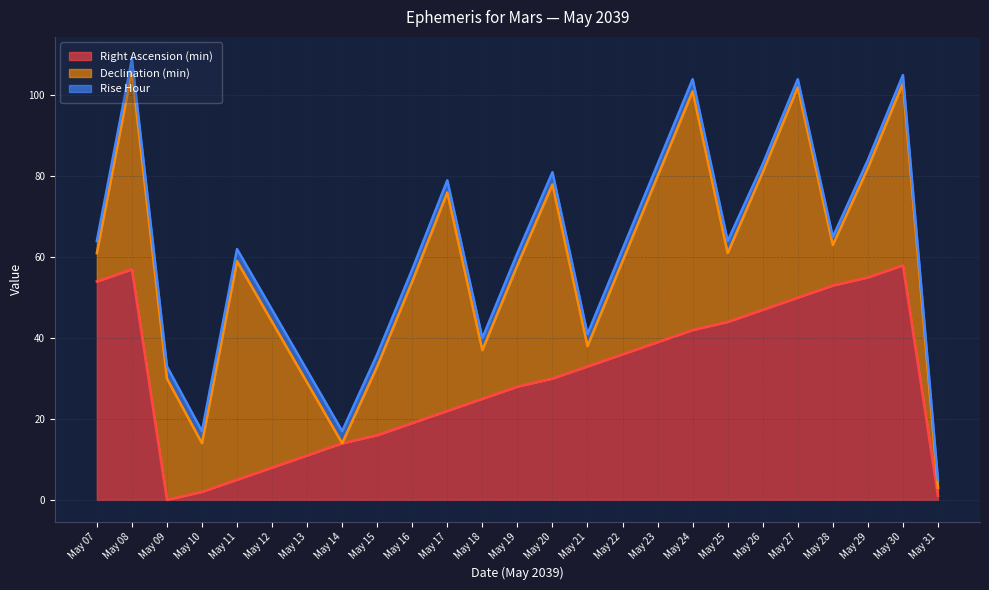

What is the difference between the maximum and minimum values in the Right Ascension (min) series?

58